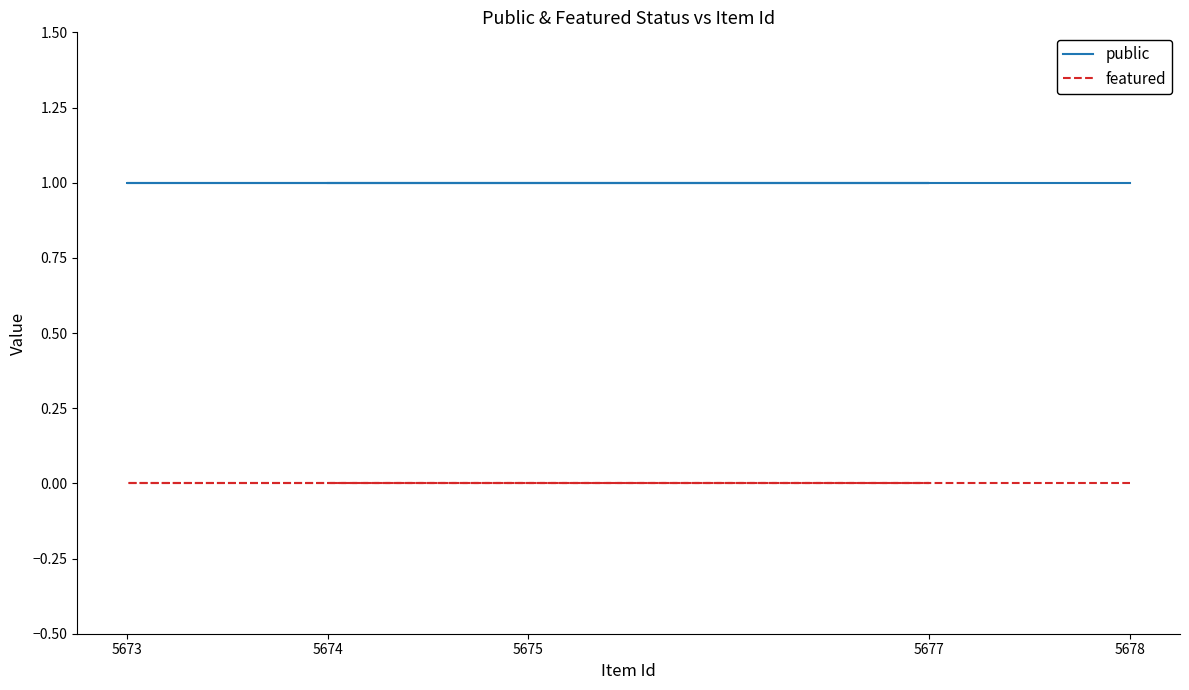

True or false: public and featured cross at least once.

False